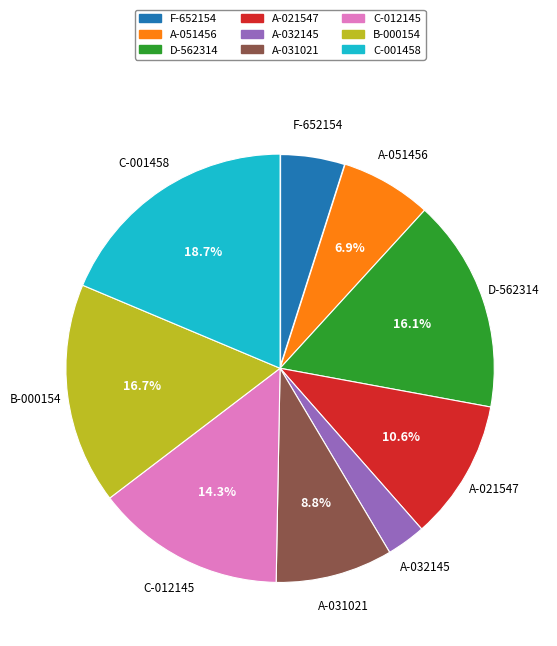

Between C-001458 and F-652154, which is larger?

C-001458